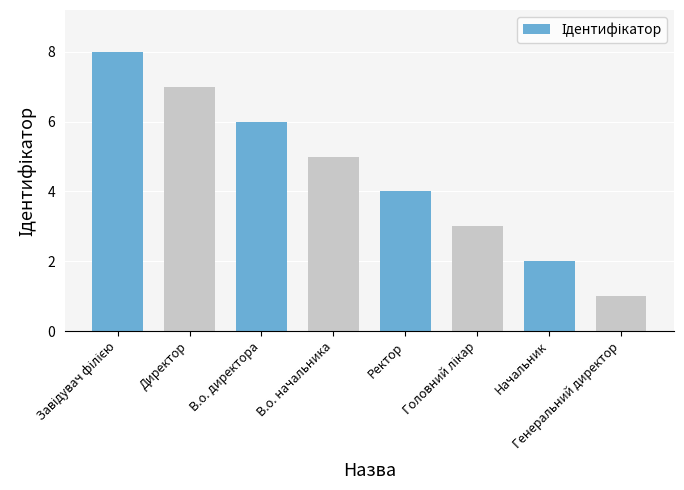

Between Начальник and Директор, which is larger?

Директор